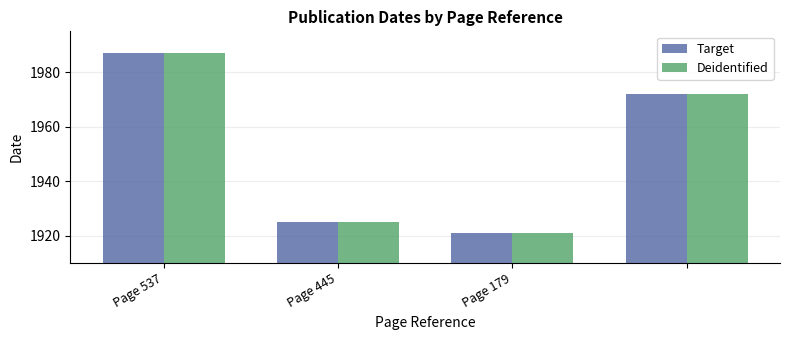

What is the maximum value shown in the chart?

1987